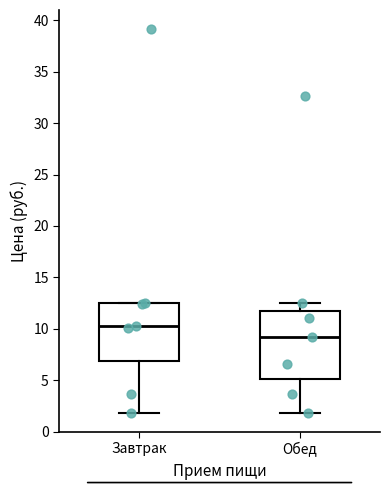

Which box's median line is the lowest?

Обед